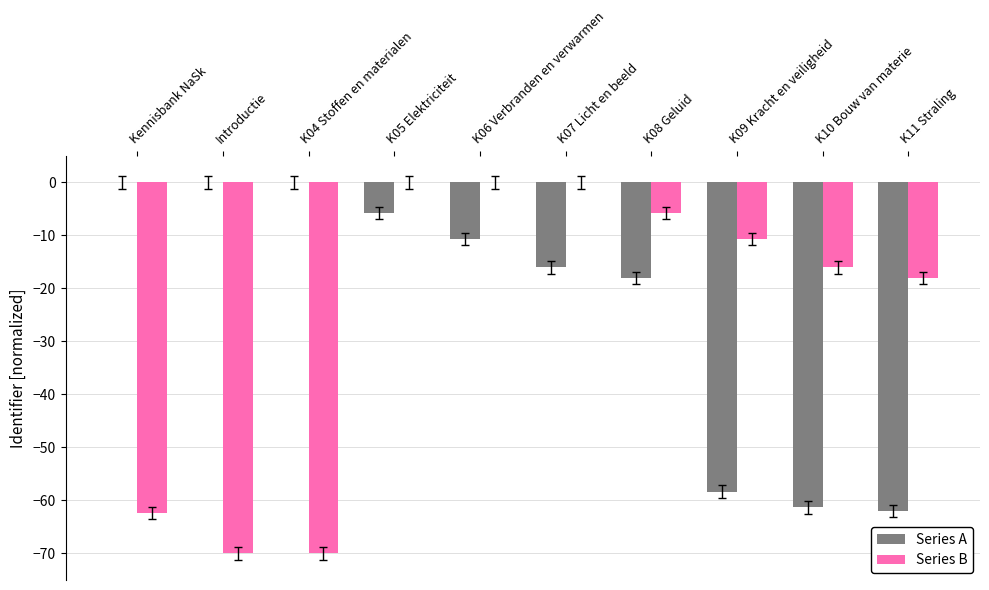

The Series A series shows -24.6 at K07 Licht en beeld. True or false?

False